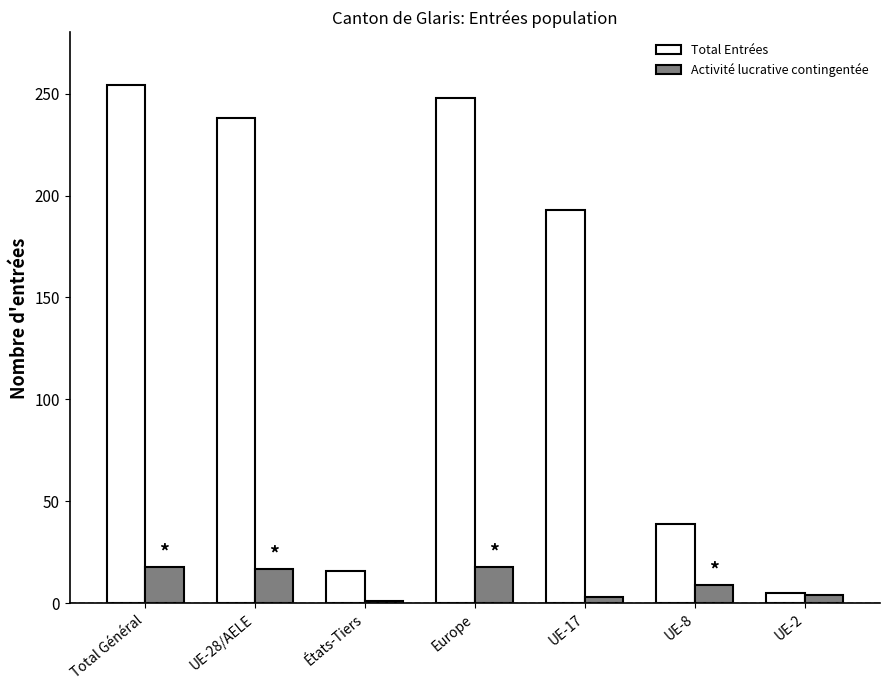

List the series in order of their overall mean, highest first.

Total Entrées, Activité lucrative contingentée